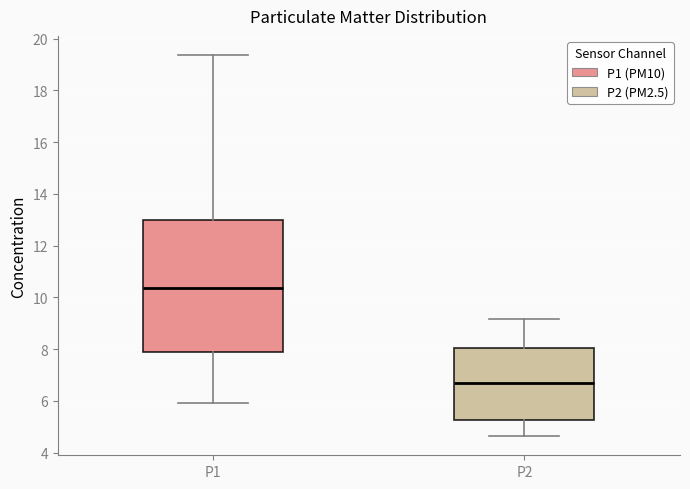

Reading left to right, read every box against the y-axis: the position of its median line, the range the box covers, and the ends of its whiskers. The values are not printed on the chart, so give them approximately, as read against the axis.

P1: median 10.4, box 7.8 to 13.0, whiskers 6.0 to 19.4
P2: median 6.6, box 5.2 to 8.0, whiskers 4.6 to 9.2